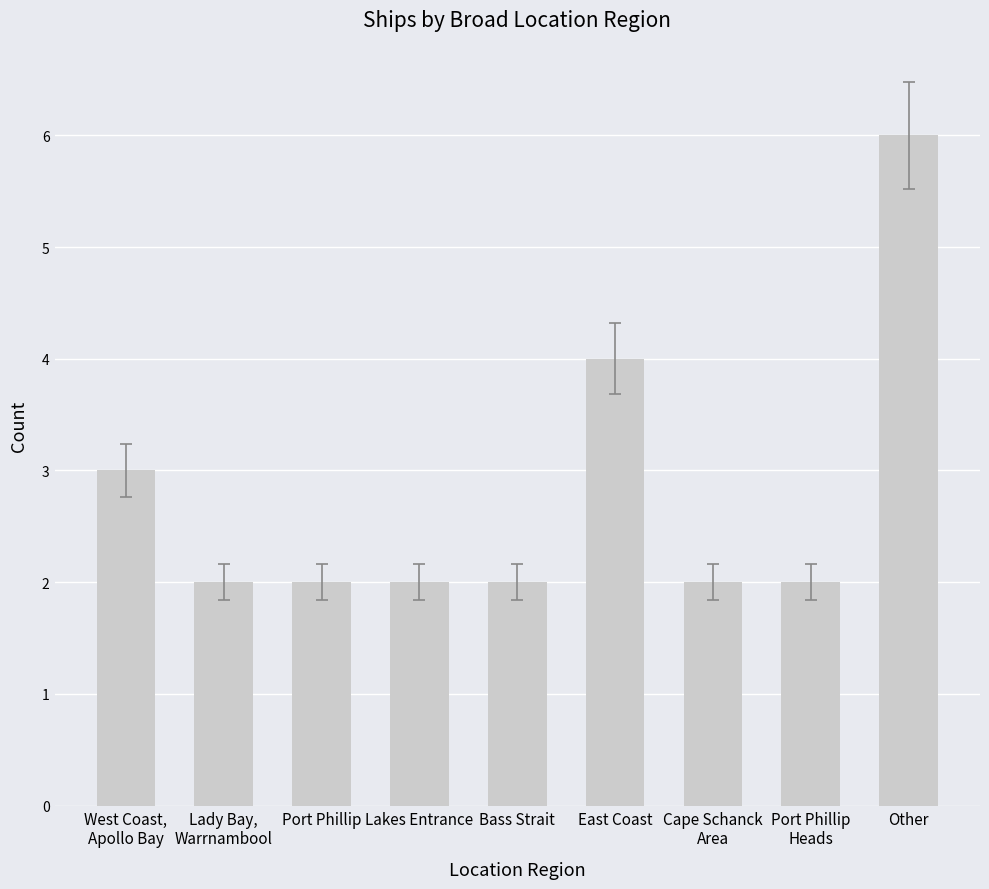

Reading left to right, extract all data points from this chart.

West Coast,
Apollo Bay=3	Lady Bay,
Warrnambool=2	Port Phillip=2	Lakes Entrance=2	Bass Strait=2	East Coast=4	Cape Schanck
Area=2	Port Phillip
Heads=2	Other=6